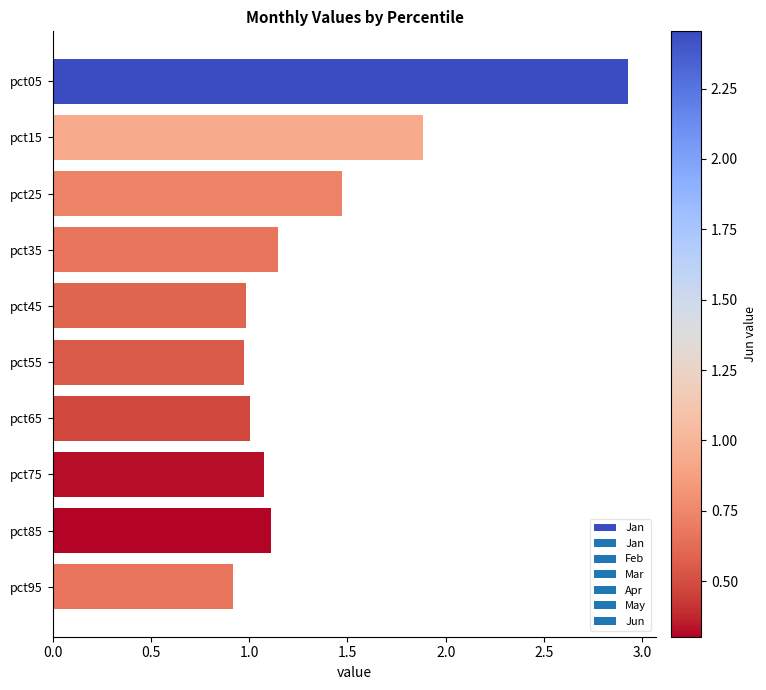

The chart shows a value of 1.0 at pct55. True or false?

True